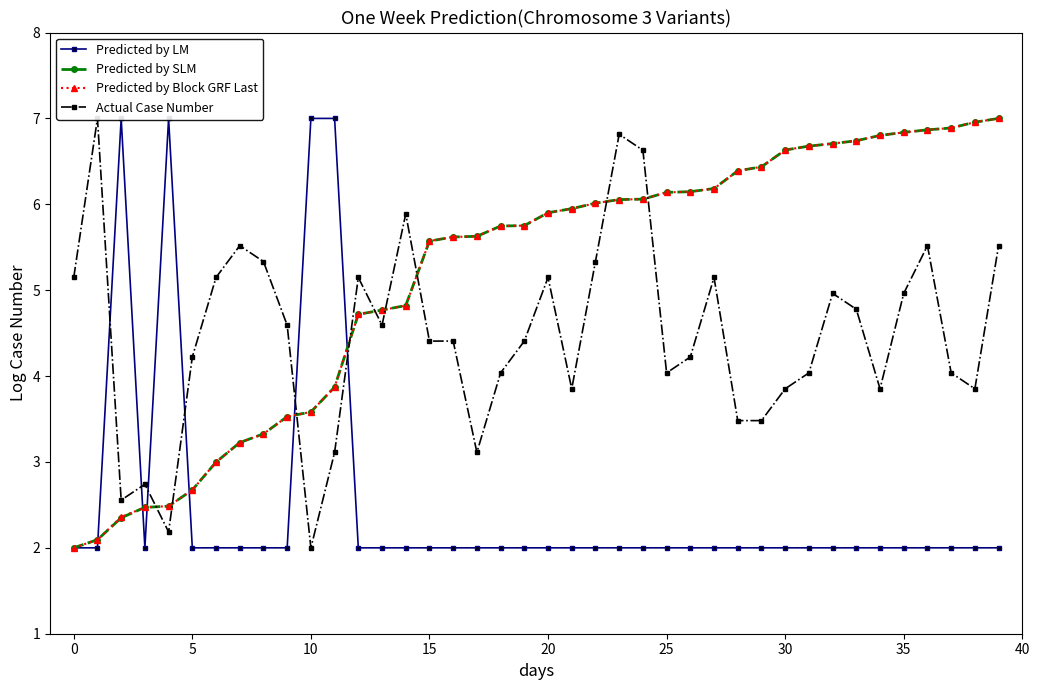

What are all the series names shown in the legend?

Predicted by LM, Predicted by SLM, Predicted by Block GRF Last, Actual Case Number